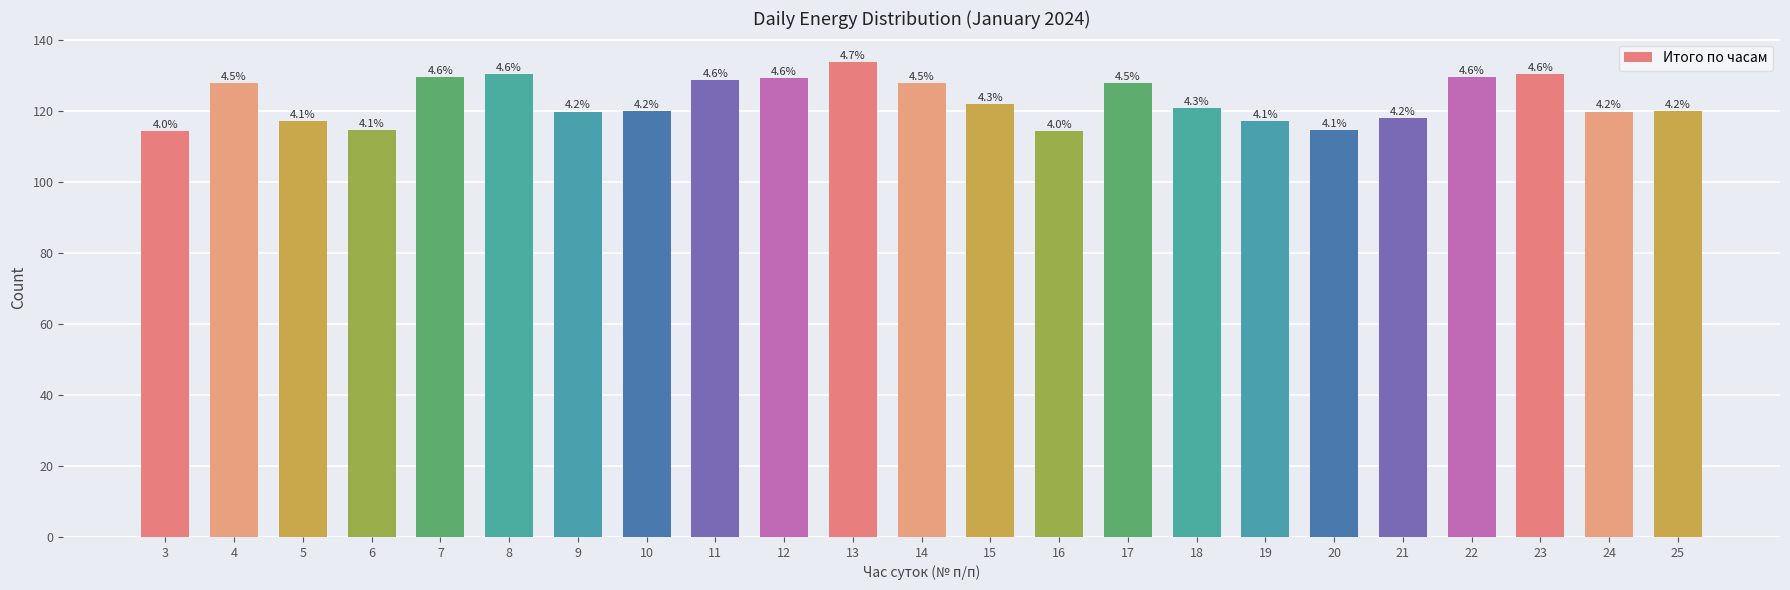

Are the bars horizontal?

No